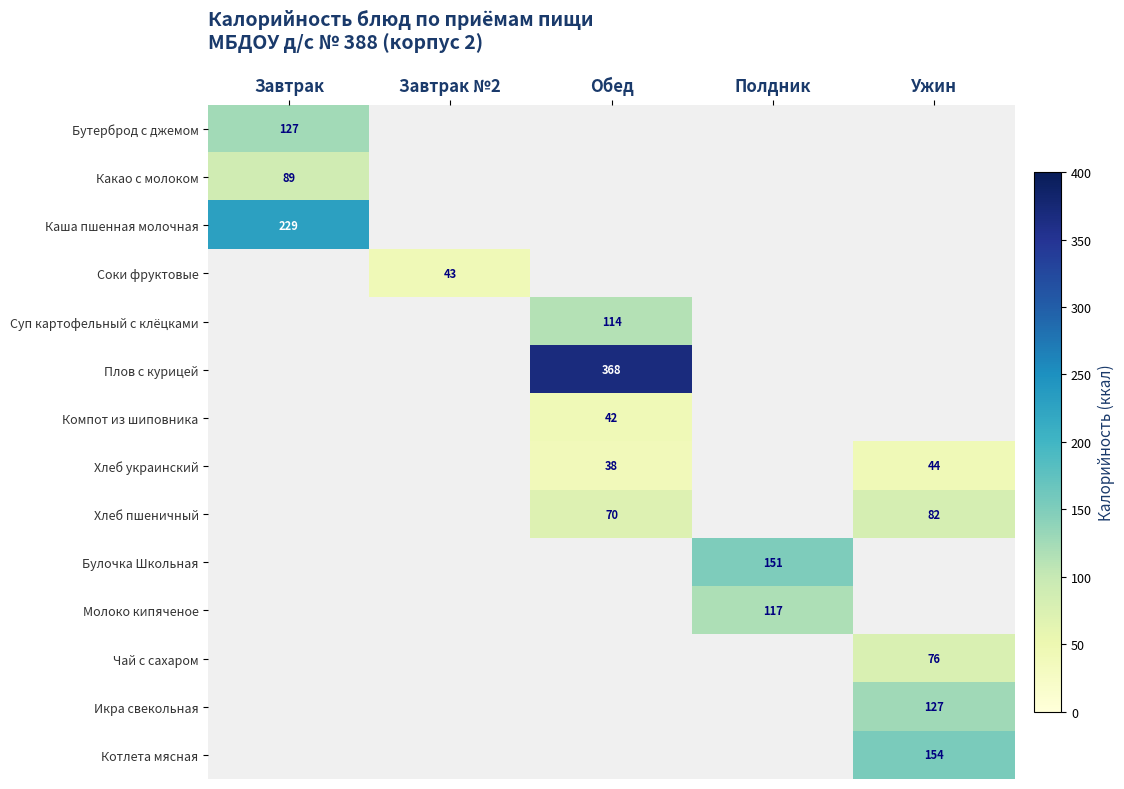

At how many categories does at least one series exceed 190?

2